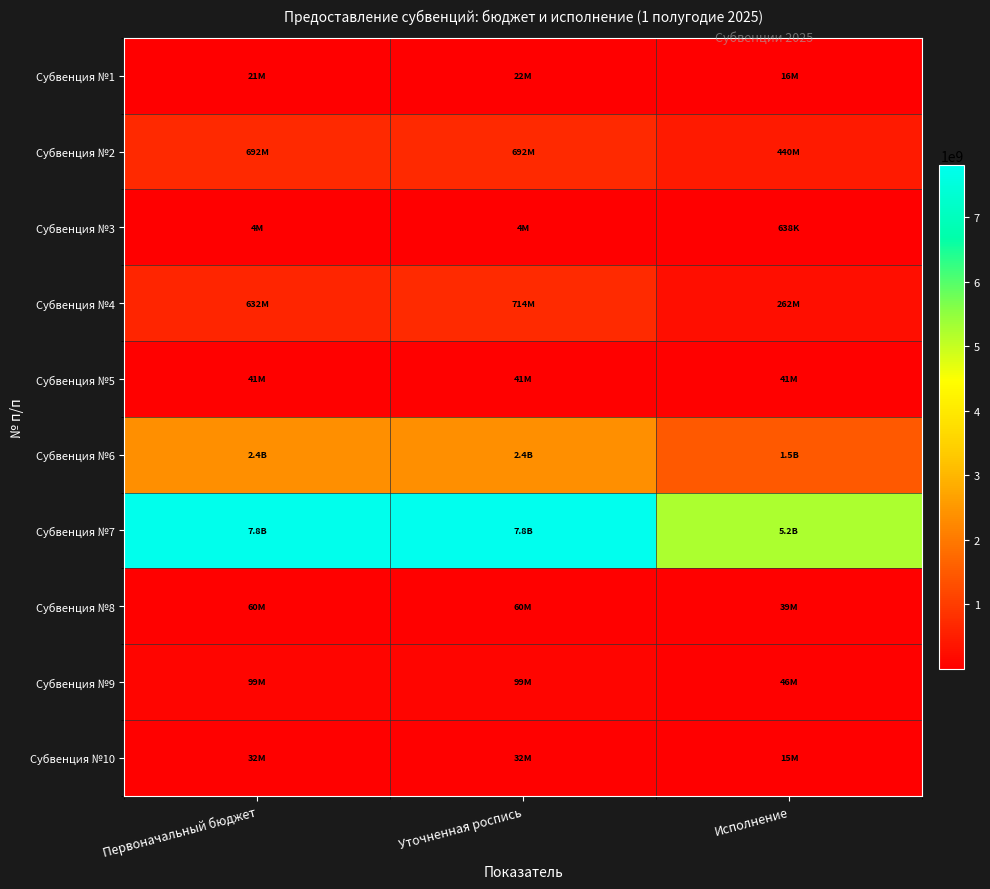

List the series in order of their peak value, lowest first.

Субвенция №3, Субвенция №1, Субвенция №10, Субвенция №5, Субвенция №8, Субвенция №9, Субвенция №2, Субвенция №4, Субвенция №6, Субвенция №7